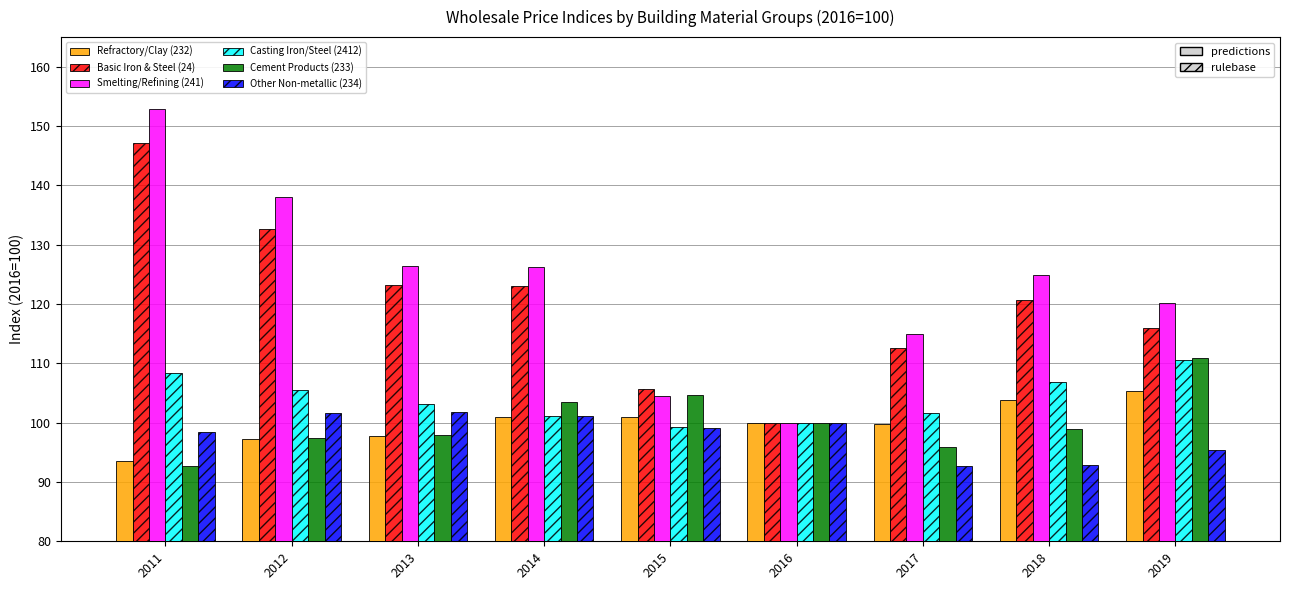

The value of Other Non-metallic (234) at 2017 is 92.7. True or false?

True